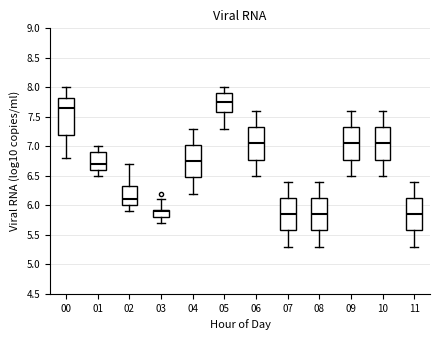

Reading left to right, transcribe this box plot: for each box, give where its median line is, the range the box spans, and where its two whiskers end, as read against the y-axis. The values are not printed on the chart, so give them approximately, as read against the axis.

00: median 7.65, box 7.20 to 7.85, whiskers 6.80 to 8.00
01: median 6.70, box 6.60 to 6.90, whiskers 6.50 to 7.00
02: median 6.10, box 6.00 to 6.35, whiskers 5.90 to 6.70
03: median 5.90, box 5.80 to 5.95, whiskers 5.70 to 6.10
04: median 6.75, box 6.50 to 7.05, whiskers 6.20 to 7.30
05: median 7.75, box 7.60 to 7.90, whiskers 7.30 to 8.00
06: median 7.05, box 6.80 to 7.35, whiskers 6.50 to 7.60
07: median 5.85, box 5.60 to 6.15, whiskers 5.30 to 6.40
08: median 5.85, box 5.60 to 6.15, whiskers 5.30 to 6.40
09: median 7.05, box 6.80 to 7.35, whiskers 6.50 to 7.60
10: median 7.05, box 6.80 to 7.35, whiskers 6.50 to 7.60
11: median 5.85, box 5.60 to 6.15, whiskers 5.30 to 6.40